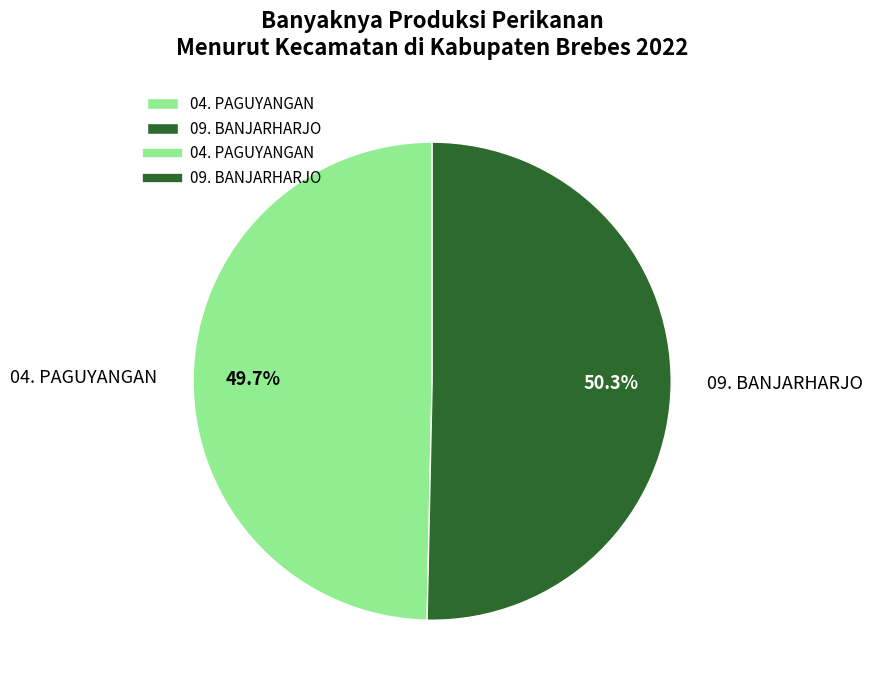

To the nearest percent, what is the combined percentage of 09. BANJARHARJO and 04. PAGUYANGAN?

100%